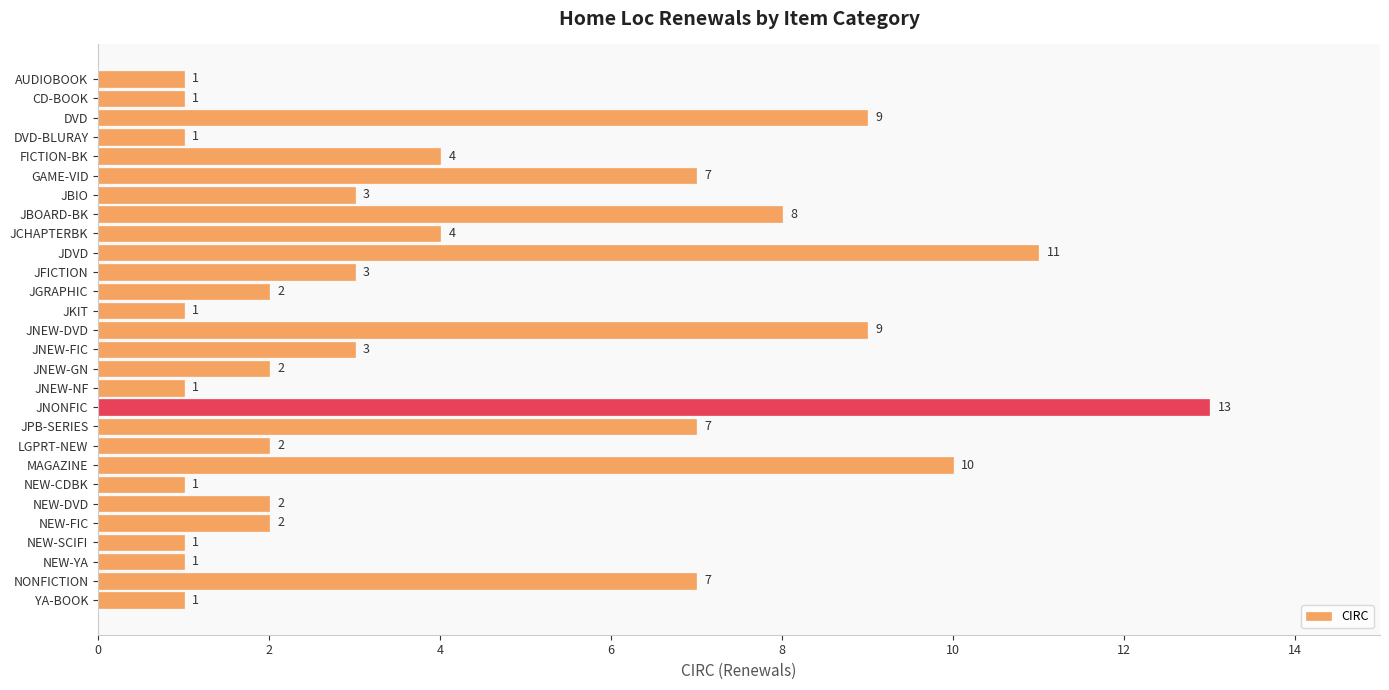

Reading bottom to top, transcribe all the data shown in this chart.

YA-BOOK=1	NONFICTION=7	NEW-YA=1	NEW-SCIFI=1	NEW-FIC=2	NEW-DVD=2	NEW-CDBK=1	MAGAZINE=10	LGPRT-NEW=2	JPB-SERIES=7	JNONFIC=13	JNEW-NF=1	JNEW-GN=2	JNEW-FIC=3	JNEW-DVD=9	JKIT=1	JGRAPHIC=2	JFICTION=3	JDVD=11	JCHAPTERBK=4	JBOARD-BK=8	JBIO=3	GAME-VID=7	FICTION-BK=4	DVD-BLURAY=1	DVD=9	CD-BOOK=1	AUDIOBOOK=1